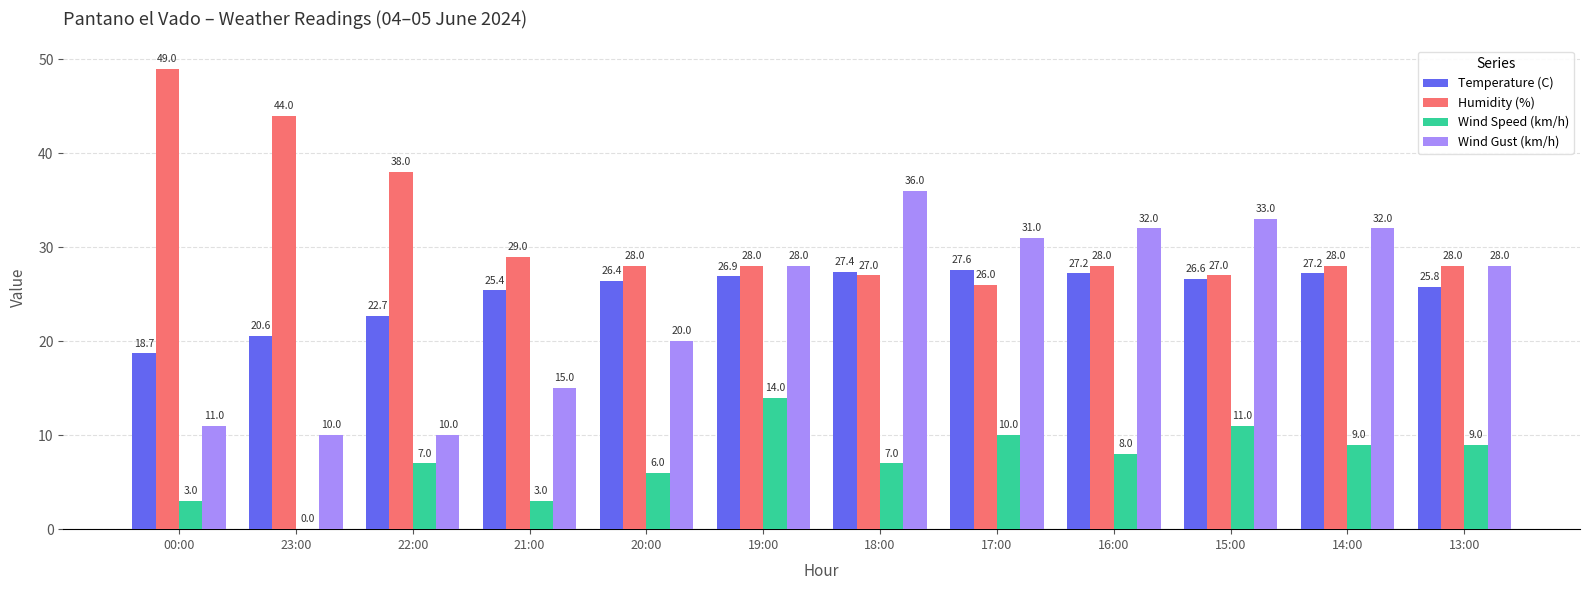

Reading left to right, transcribe all the data shown in this chart.

Temperature (C): 18.7	20.6	22.7	25.4	26.4	26.9	27.4	27.6	27.2	26.6	27.2	25.8
Humidity (%): 49.0	44.0	38.0	29.0	28.0	28.0	27.0	26.0	28.0	27.0	28.0	28.0
Wind Speed (km/h): 3.0	0.0	7.0	3.0	6.0	14.0	7.0	10.0	8.0	11.0	9.0	9.0
Wind Gust (km/h): 11.0	10.0	10.0	15.0	20.0	28.0	36.0	31.0	32.0	33.0	32.0	28.0